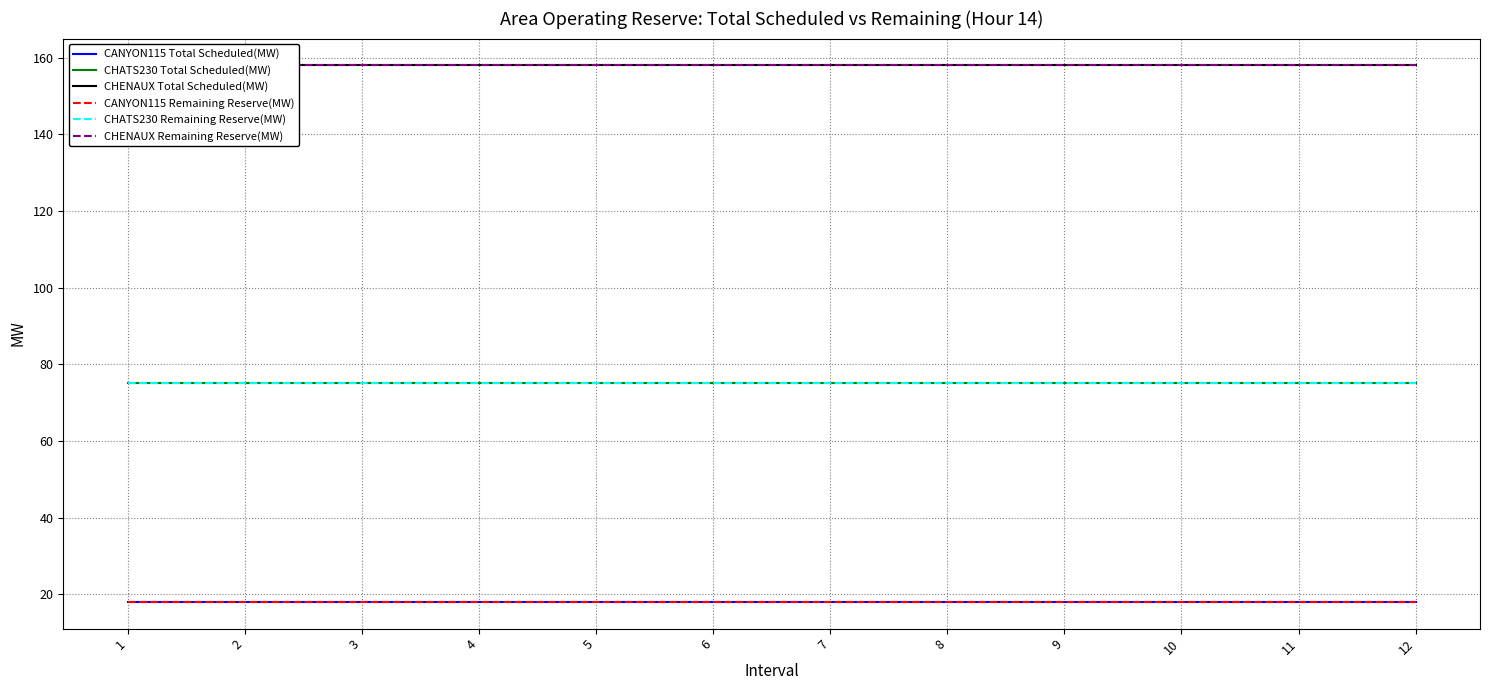

True or false: CANYON115 Remaining Reserve(MW) and CHATS230 Total Scheduled(MW) cross at least once.

False